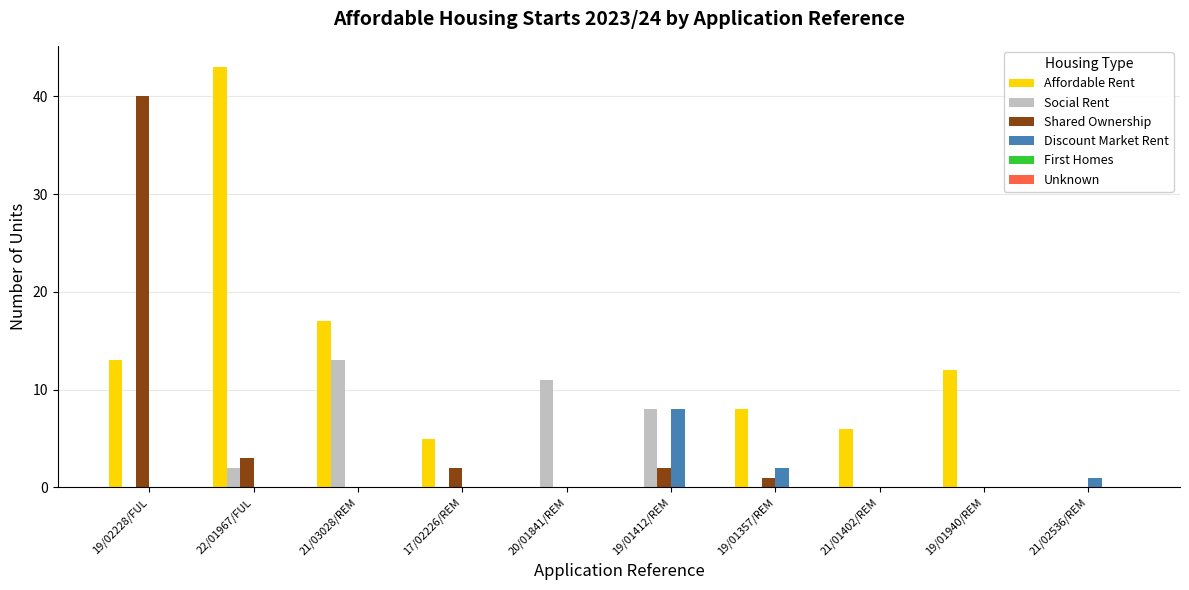

What is the maximum value for Discount Market Rent?

8